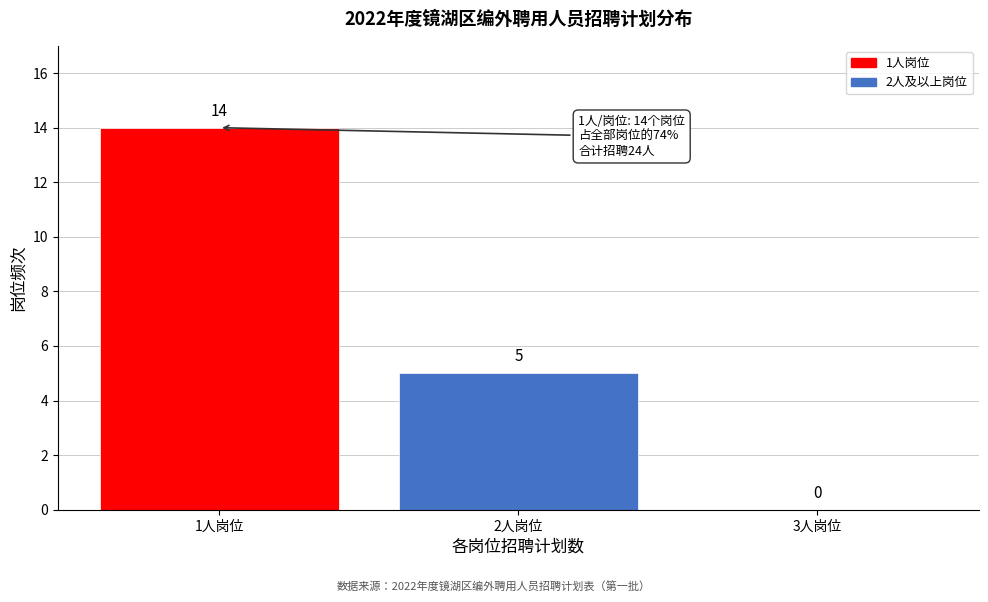

Over which range of the x-axis is the bar tallest?

0.5 to 1.5